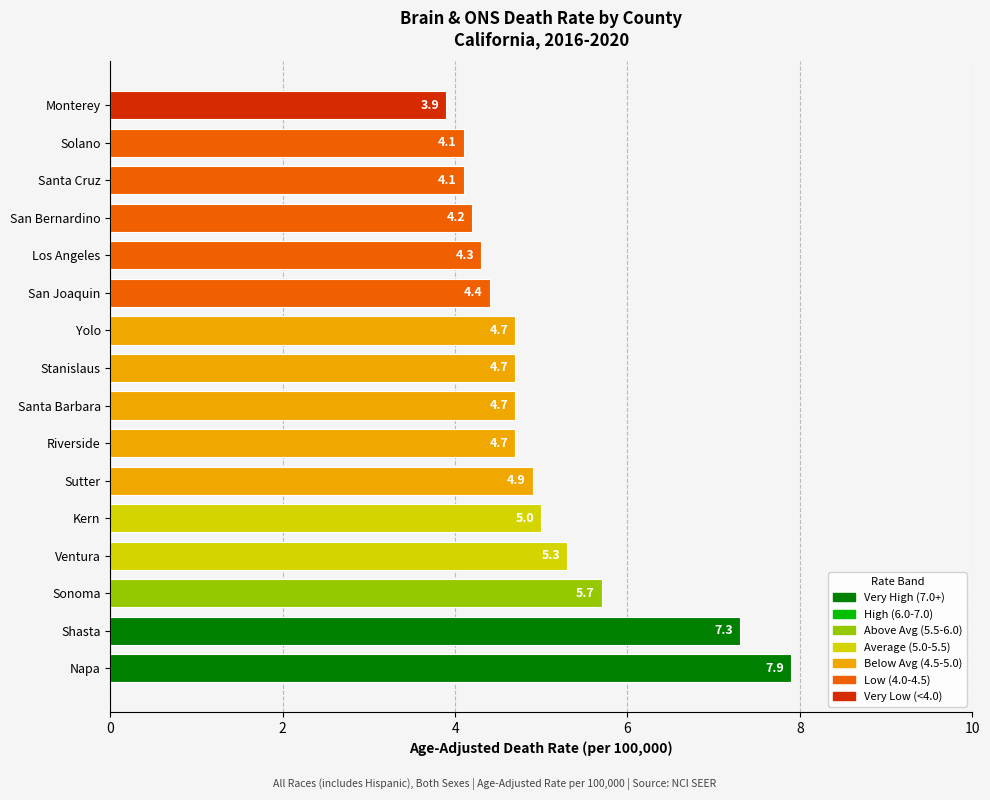

Which category has the highest value across all series?

Napa